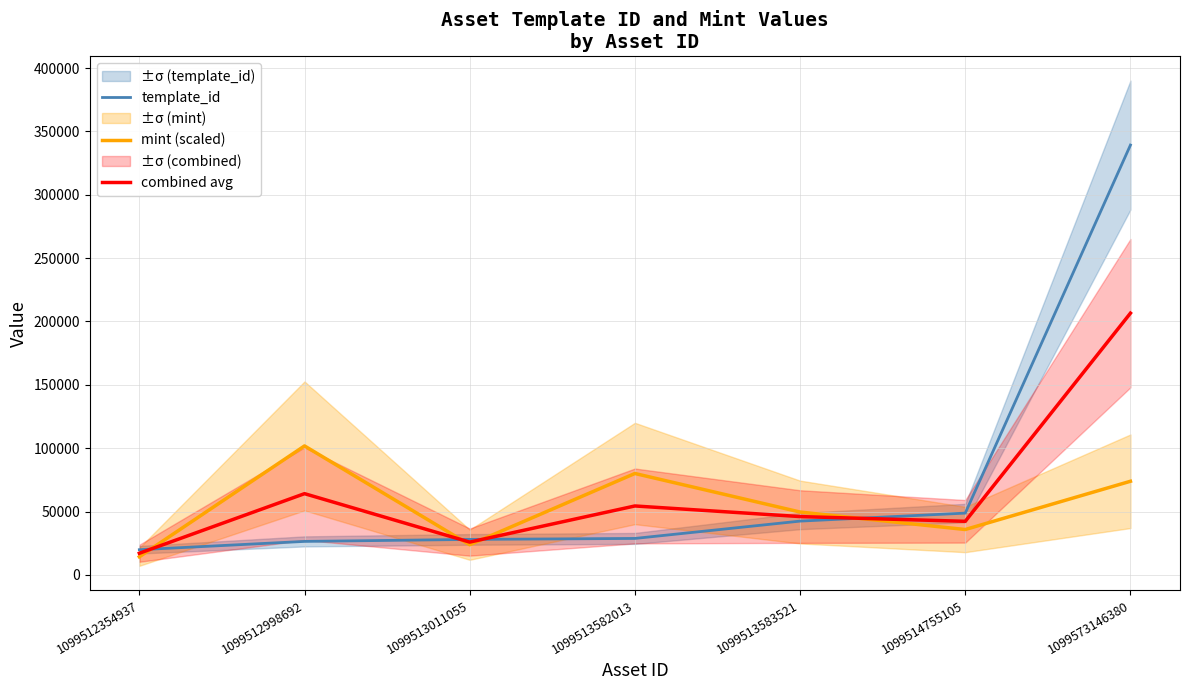

What is the maximum value shown in the chart?

339233.0